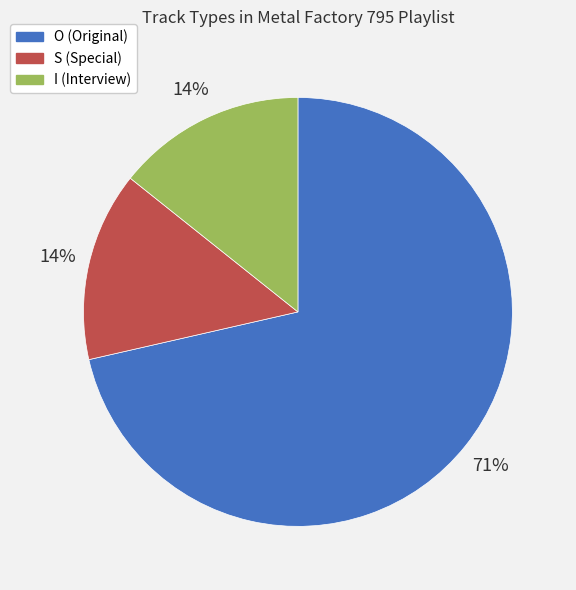

Which slice represents more than half of the pie?

O